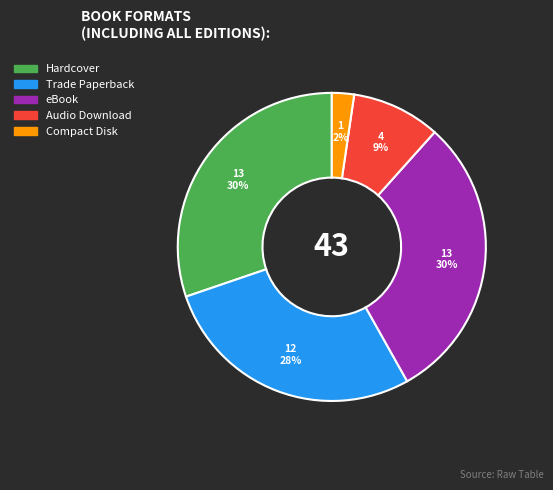

To the nearest percent, what is the difference between the Trade Paperback and Hardcover slice percentages?

2%